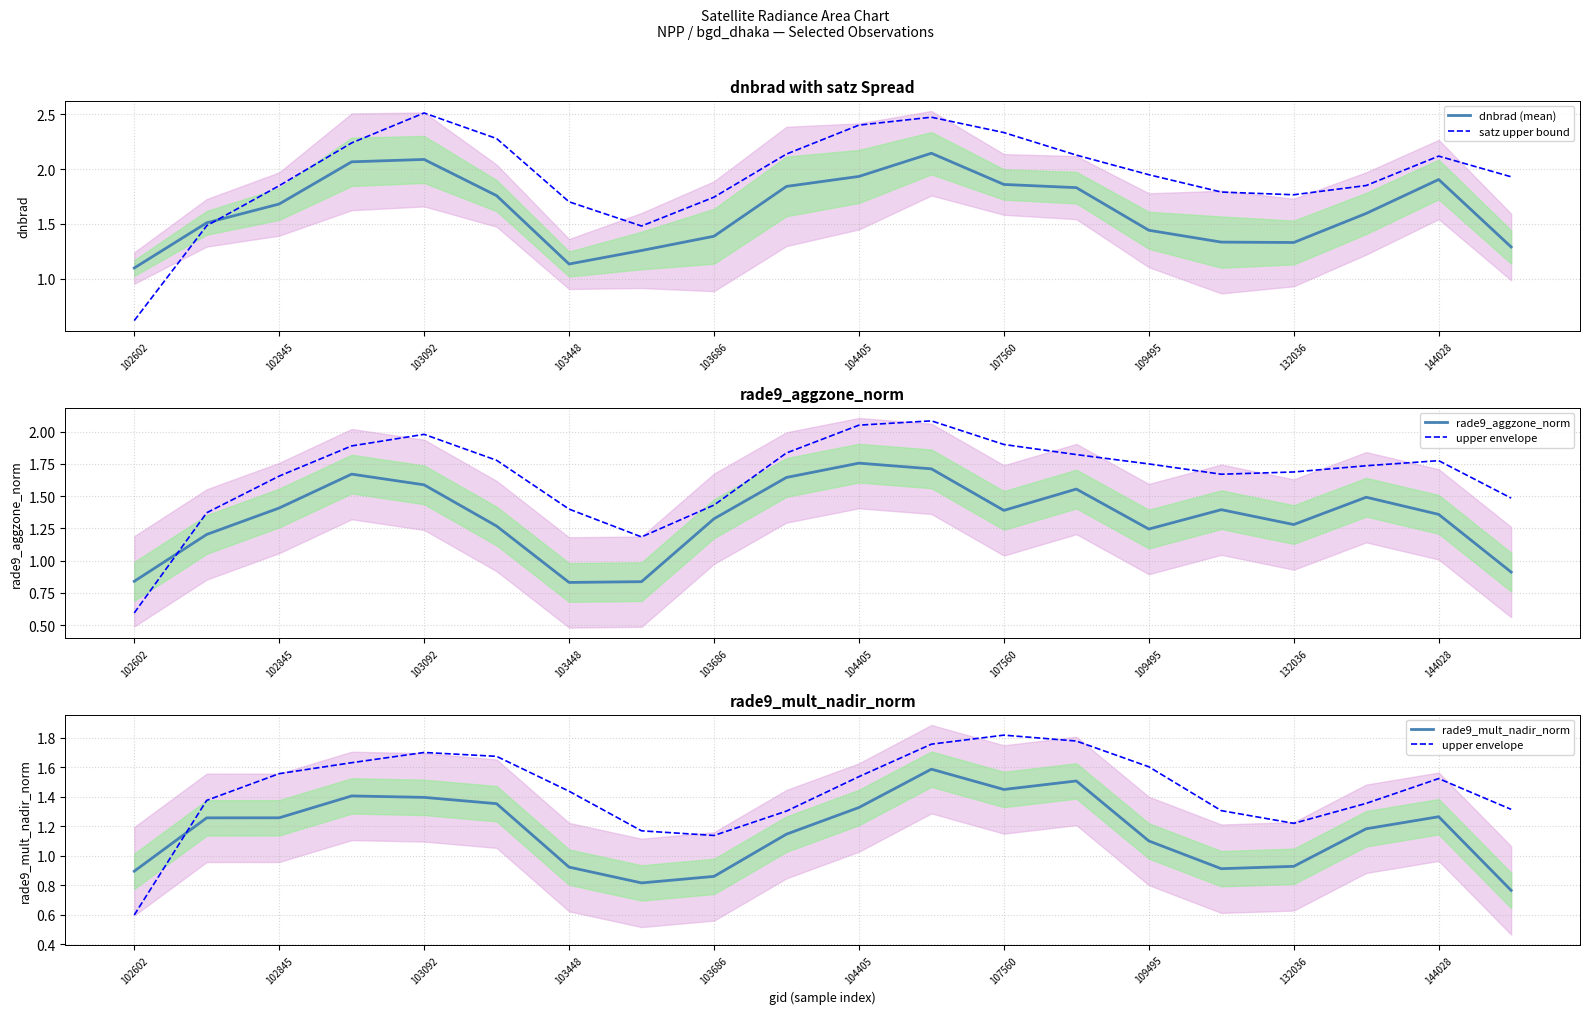

What are all the series names shown in the legend?

dnbrad (mean), satz upper bound, rade9_aggzone_norm, upper envelope, rade9_mult_nadir_norm